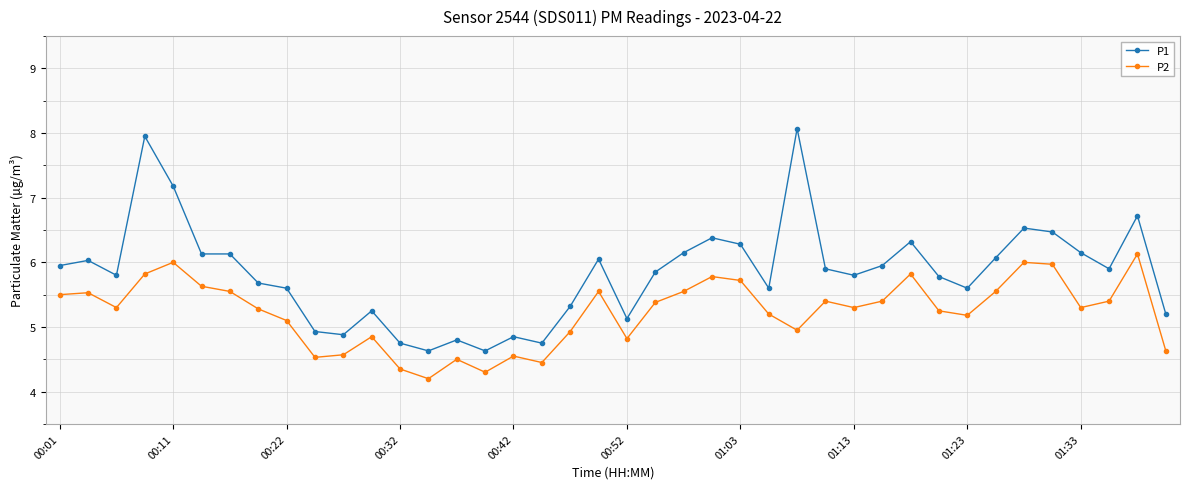

True or false: P2 and P1 intersect in this chart.

False